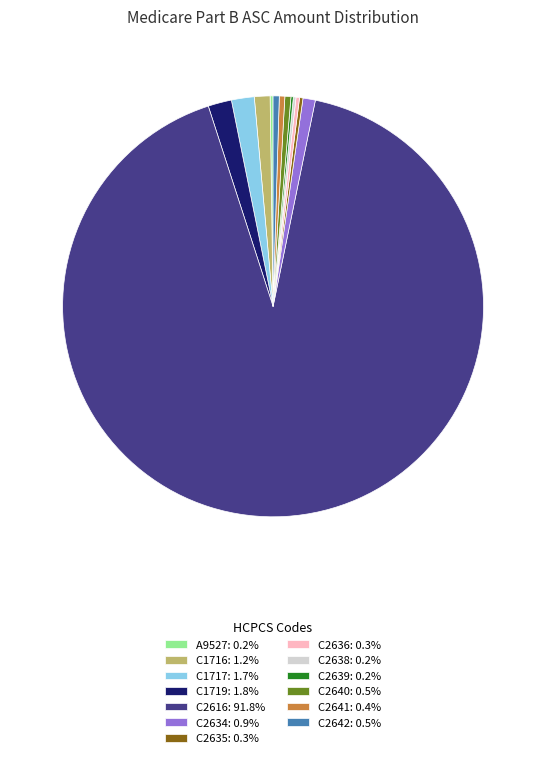

Which slice represents more than half of the pie?

C2616